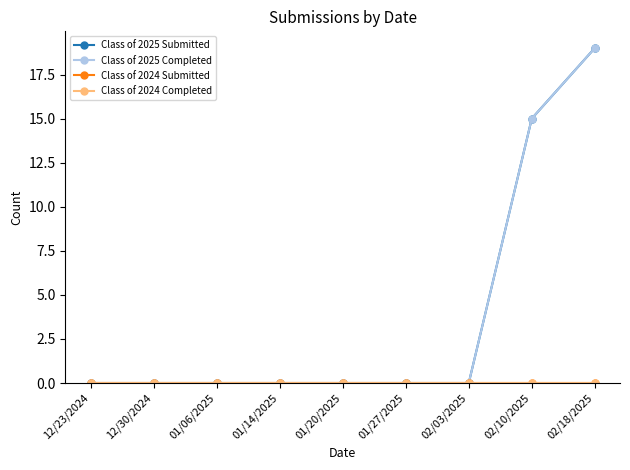

Does the chart display data point markers on the line(s)?

Yes